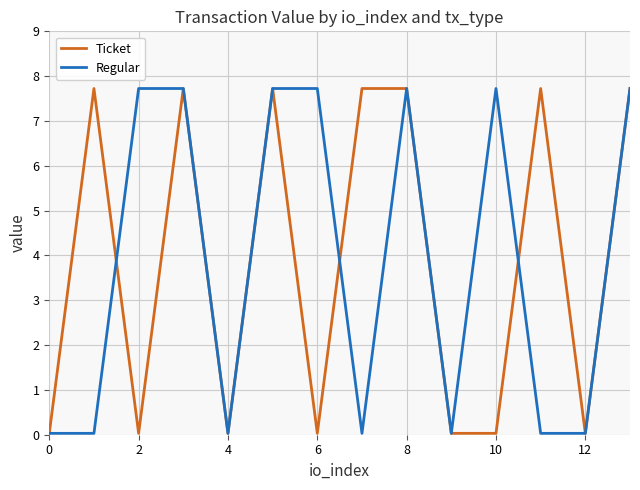

What is the maximum value for Regular?

7.7